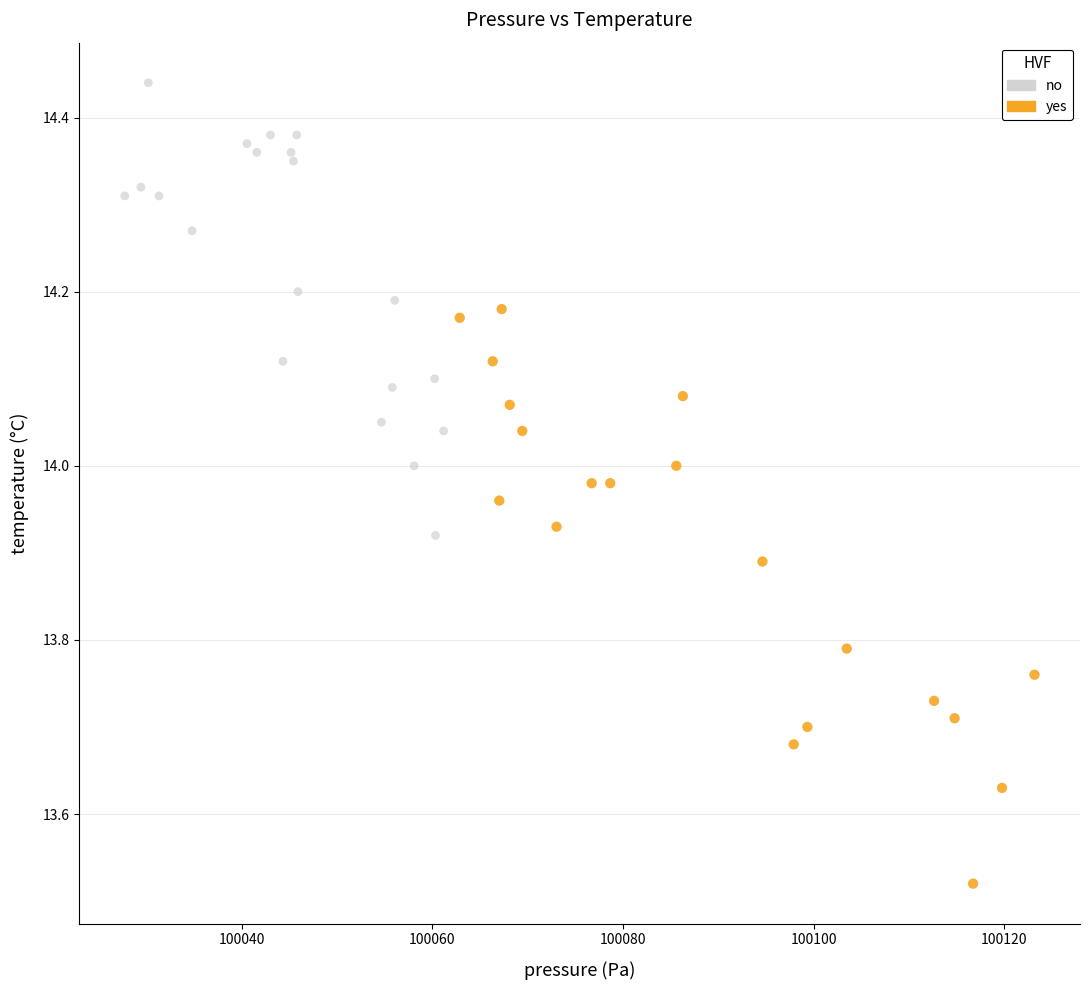

Which series reaches the minimum Y coordinate?

yes